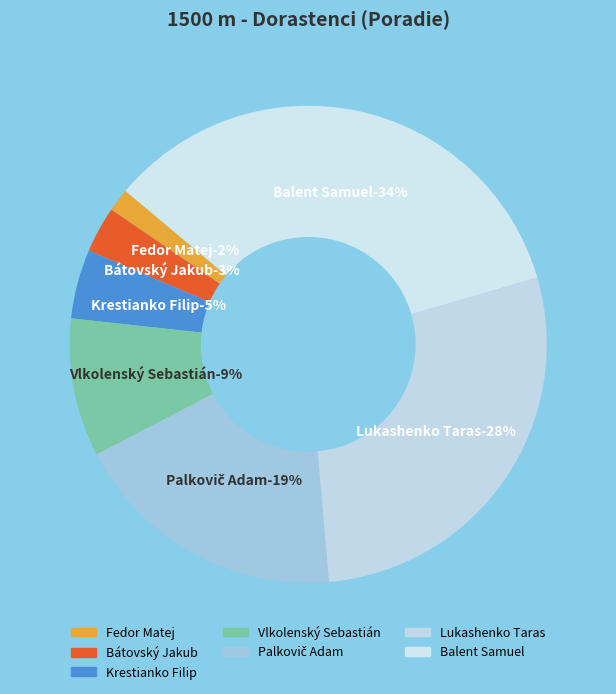

Does Fedor Matej represent more than half of the total?

No